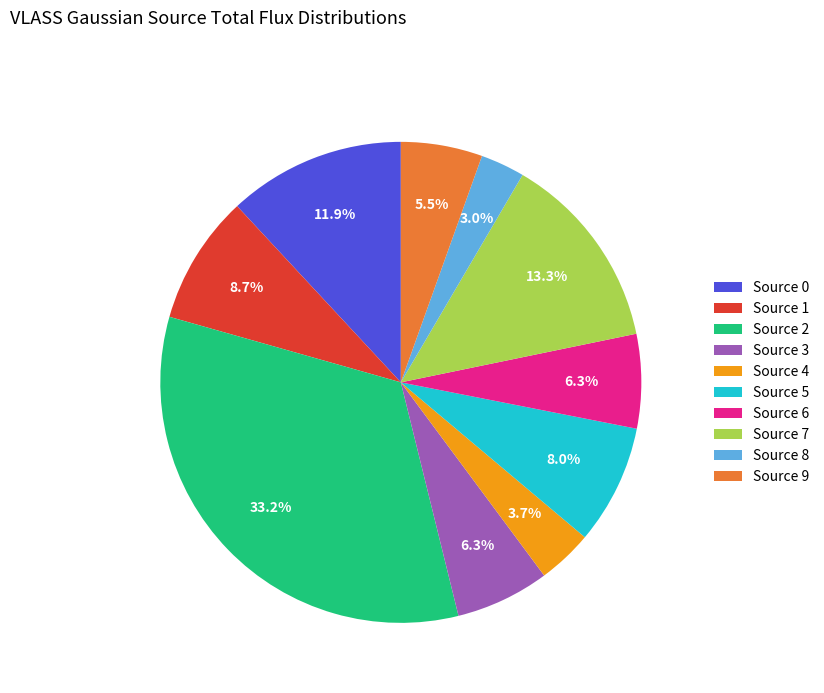

Which slice is the smallest?

Source 8